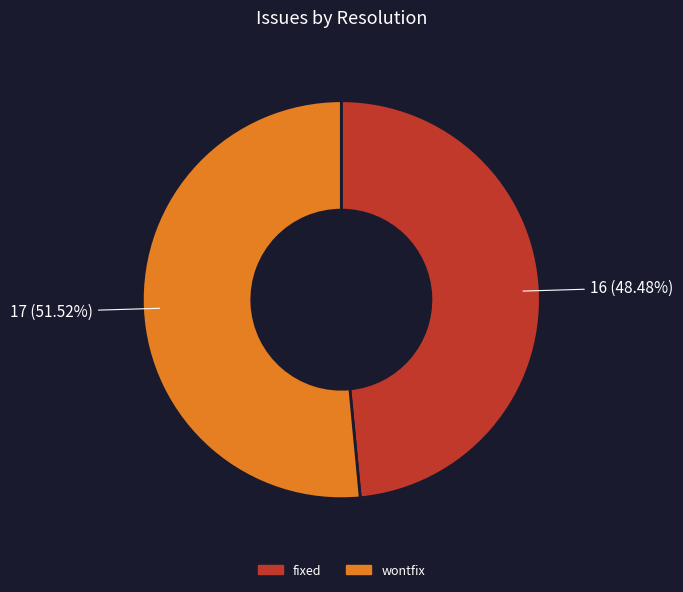

How many segments does this pie chart have?

2